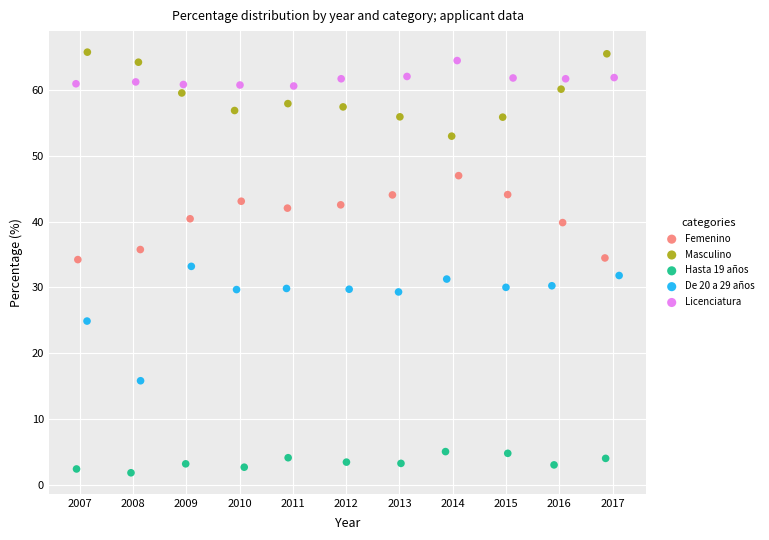

Which series contains the lowest Y value?

Hasta 19 años